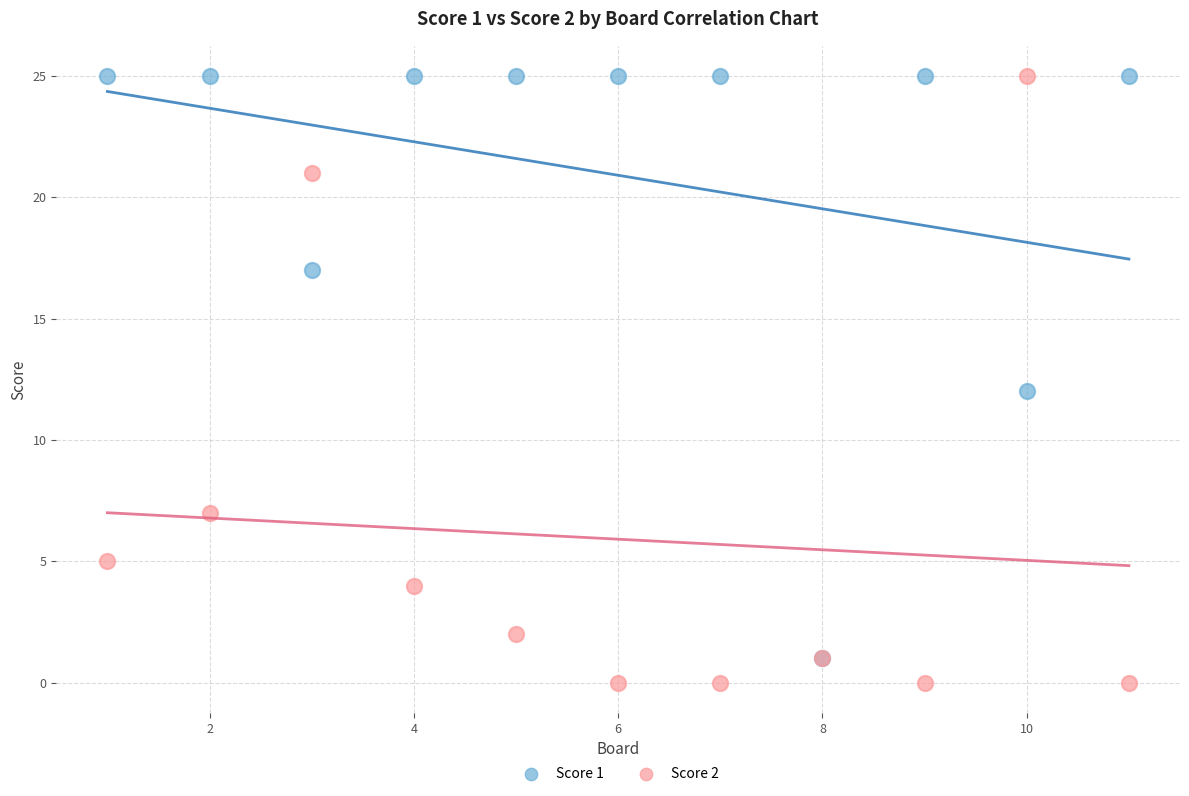

What are all the series names shown in the legend?

Score 1, Score 2